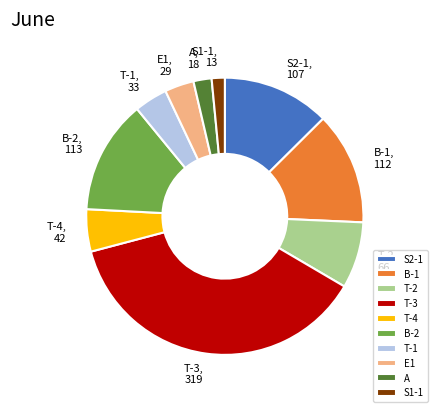

Count the number of slices in the pie.

10